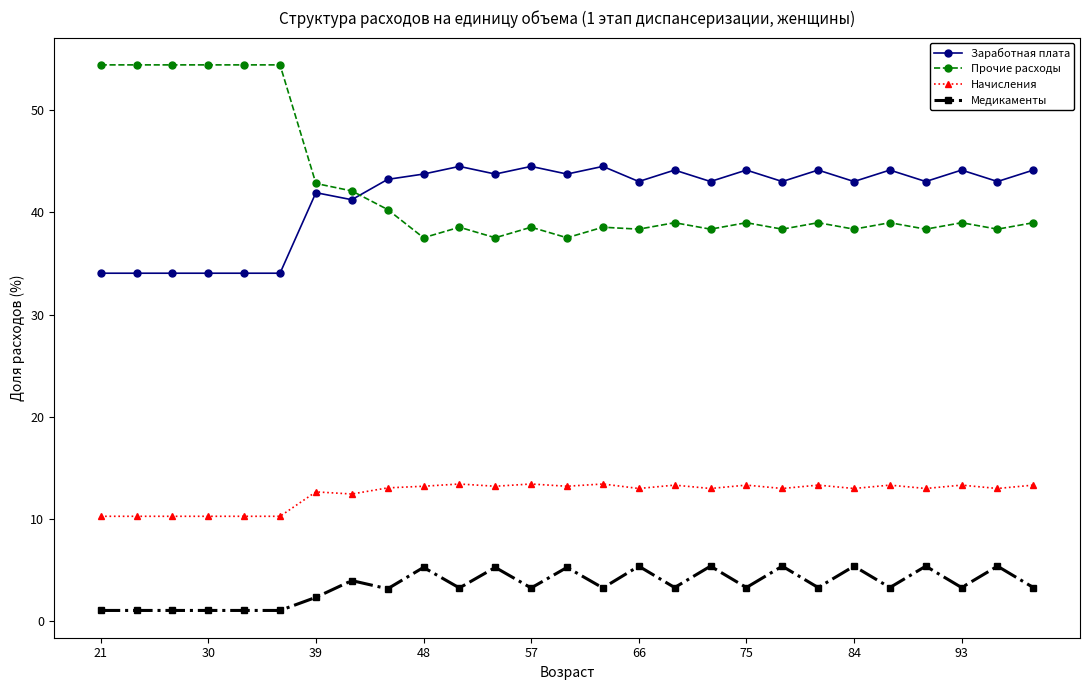

What is the highest value of the Медикаменты series?

5.4